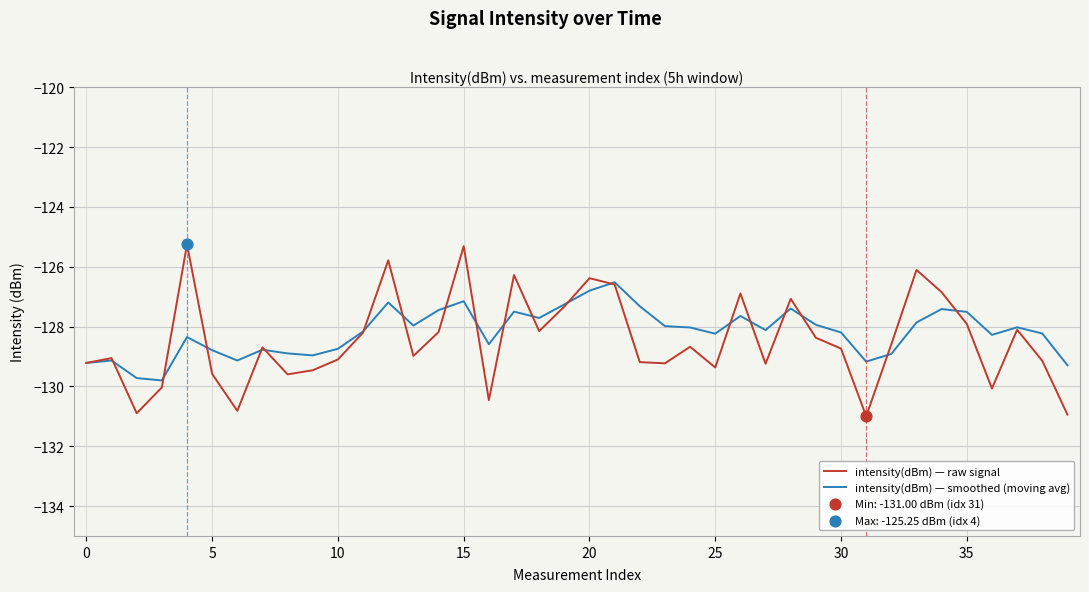

What is the lowest value of the intensity(dBm) — smoothed (moving avg) series?

-129.8